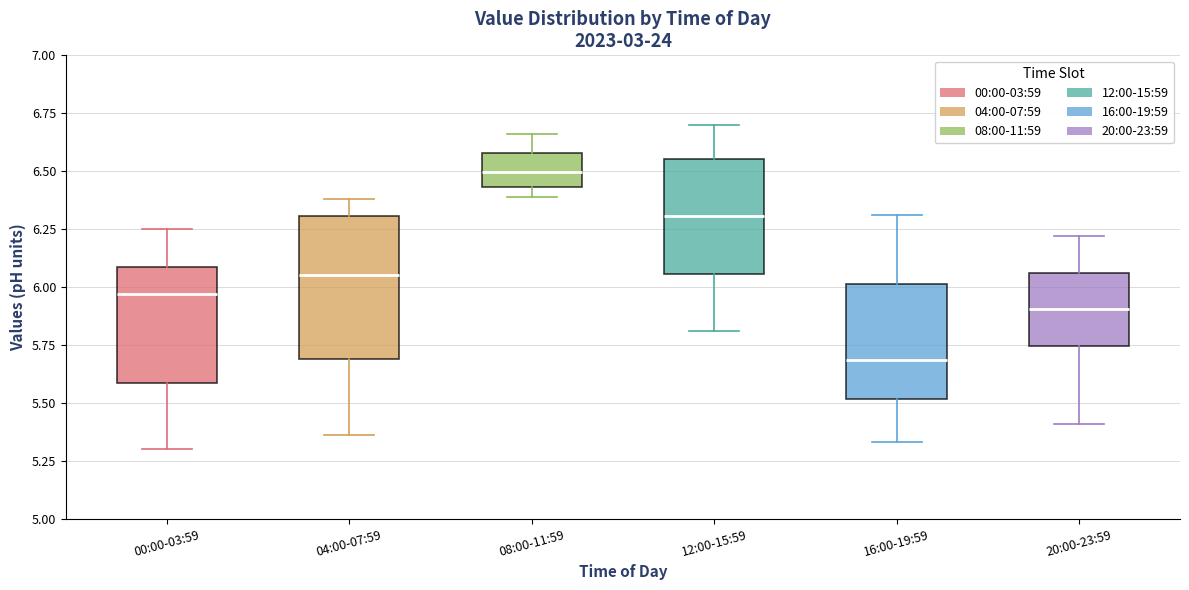

Reading left to right, read every box against the y-axis: the position of its median line, the range the box covers, and the ends of its whiskers. The values are not printed on the chart, so give them approximately, as read against the axis.

00:00-03:59: median 5.95, box 5.60 to 6.10, whiskers 5.30 to 6.25
04:00-07:59: median 6.05, box 5.70 to 6.30, whiskers 5.35 to 6.40
08:00-11:59: median 6.50, box 6.45 to 6.60, whiskers 6.40 to 6.65
12:00-15:59: median 6.30, box 6.05 to 6.55, whiskers 5.80 to 6.70
16:00-19:59: median 5.70, box 5.50 to 6.00, whiskers 5.35 to 6.30
20:00-23:59: median 5.90, box 5.75 to 6.05, whiskers 5.40 to 6.20